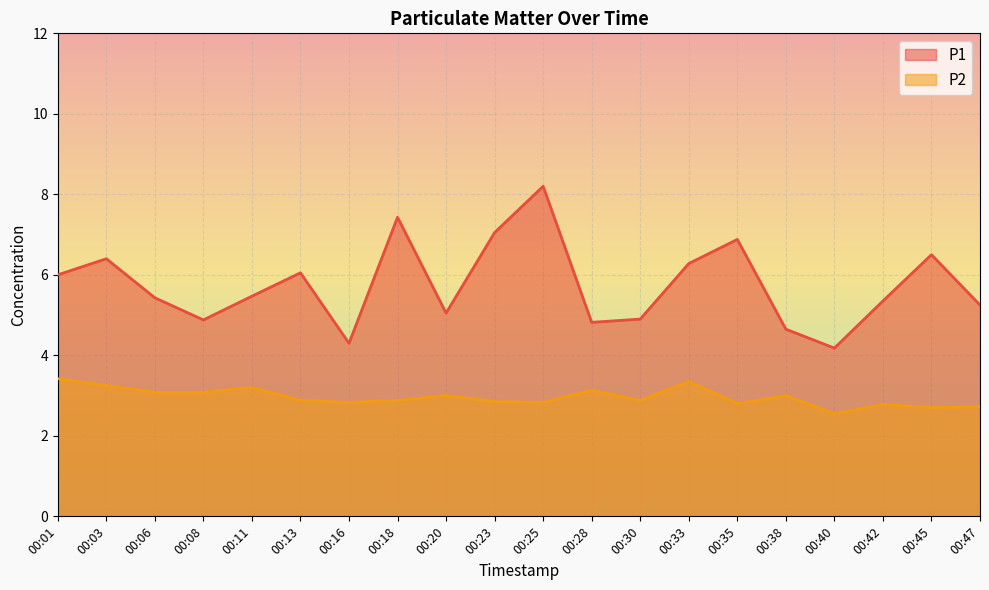

What is the sum of the P1 values at 00:28 and 00:30?

9.7